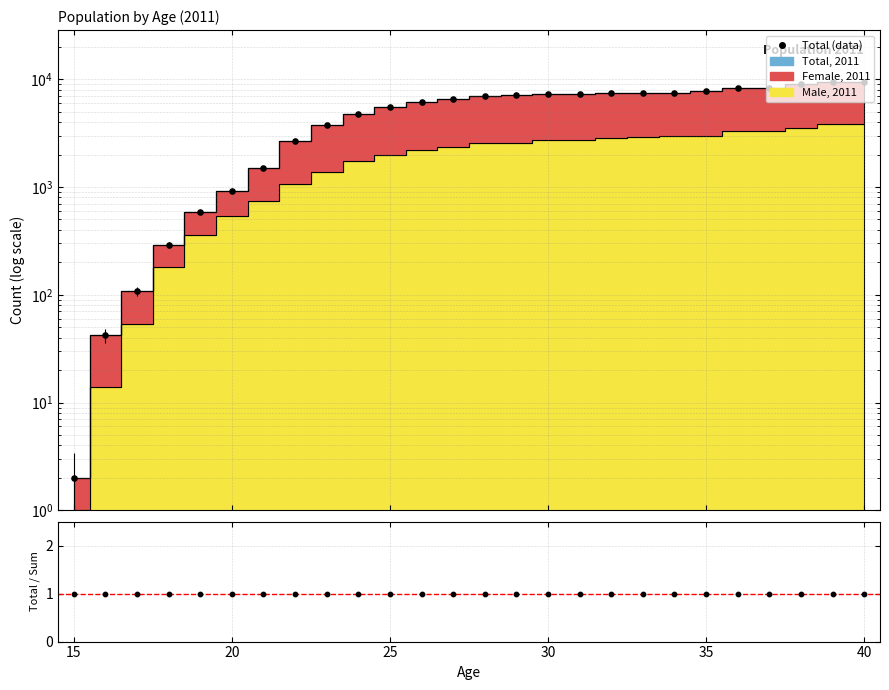

At how many categories does at least one series exceed 7722?

5